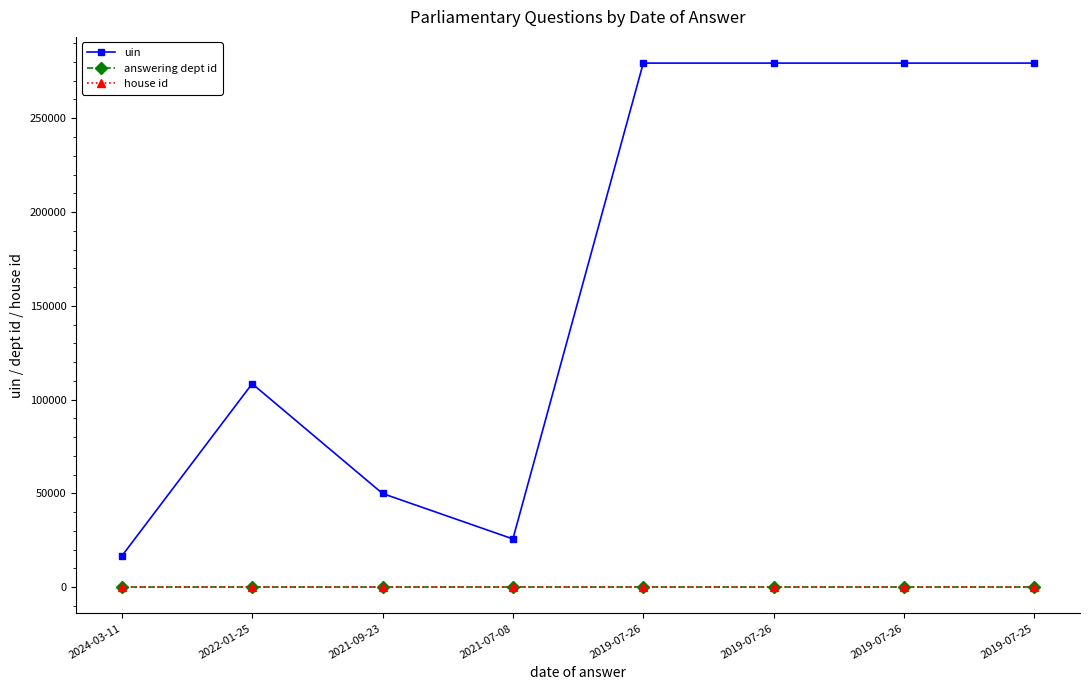

True or false: uin has more than 1 interior local peaks.

False